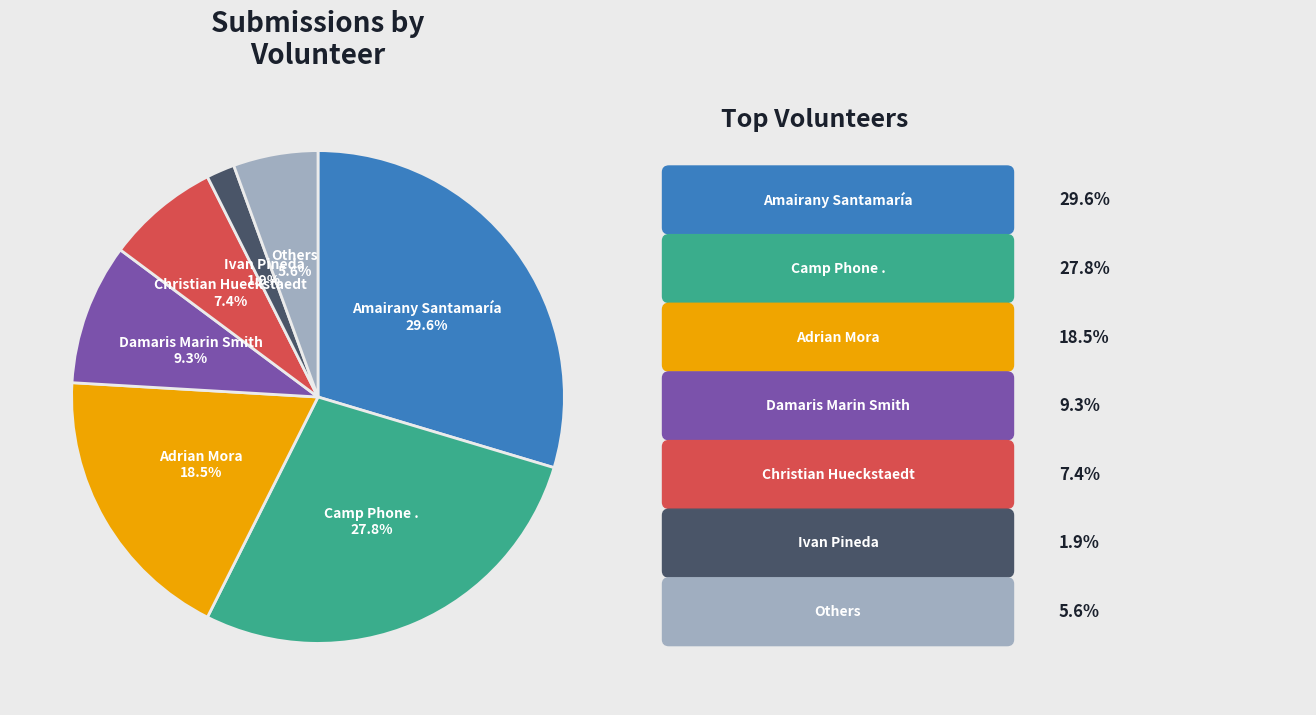

To the nearest percent, what is the difference between the largest and smallest slice percentages?

28%